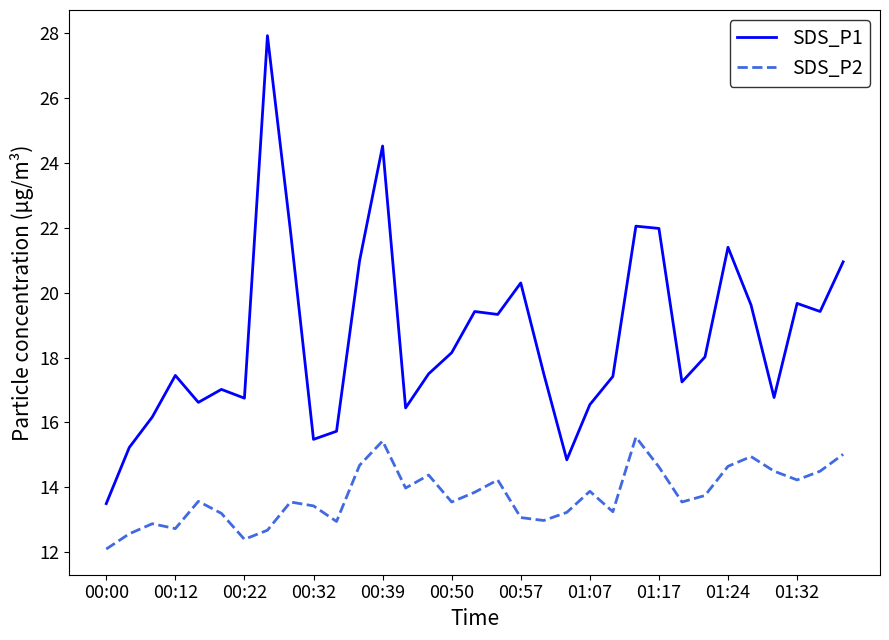

Which series has the largest total across all categories?

SDS_P1